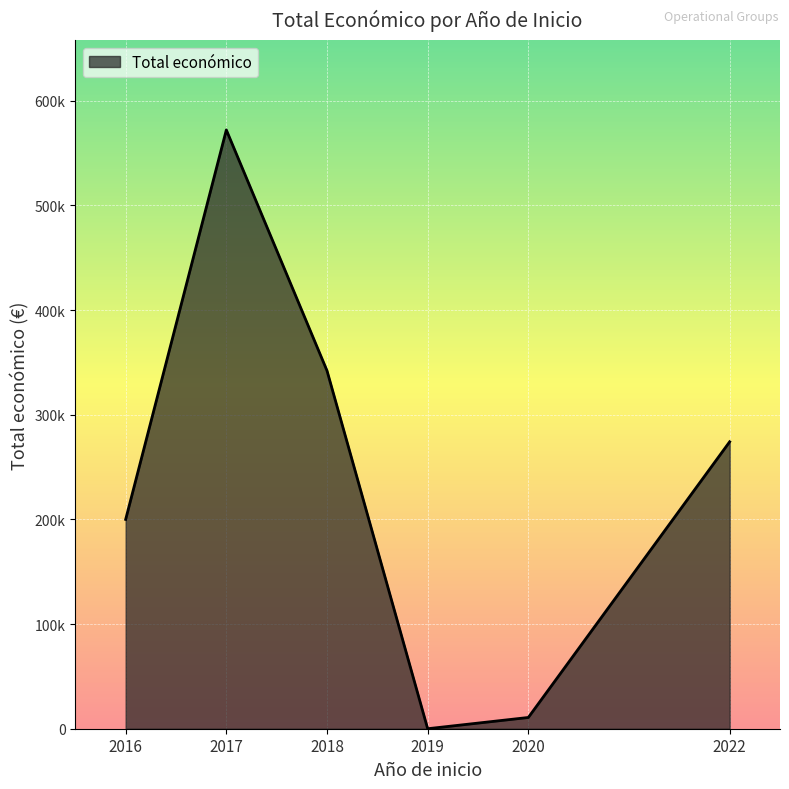

Does the chart have visible grid lines?

Yes